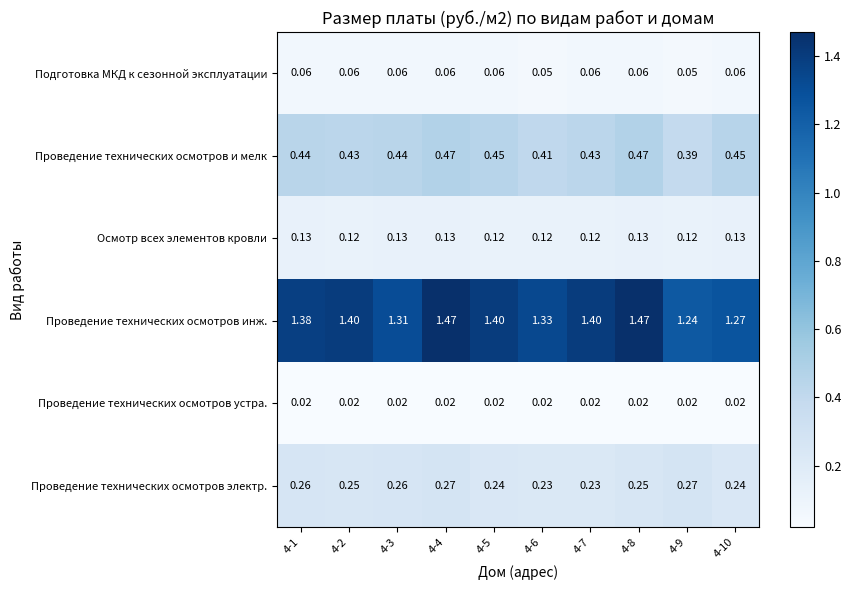

At 4-1, list the series in order from largest to smallest.

Проведение технических осмотров инж., Проведение технических осмотров и мелк, Проведение технических осмотров электр., Осмотр всех элементов кровли, Подготовка МКД к сезонной эксплуатации, Проведение технических осмотров устра.